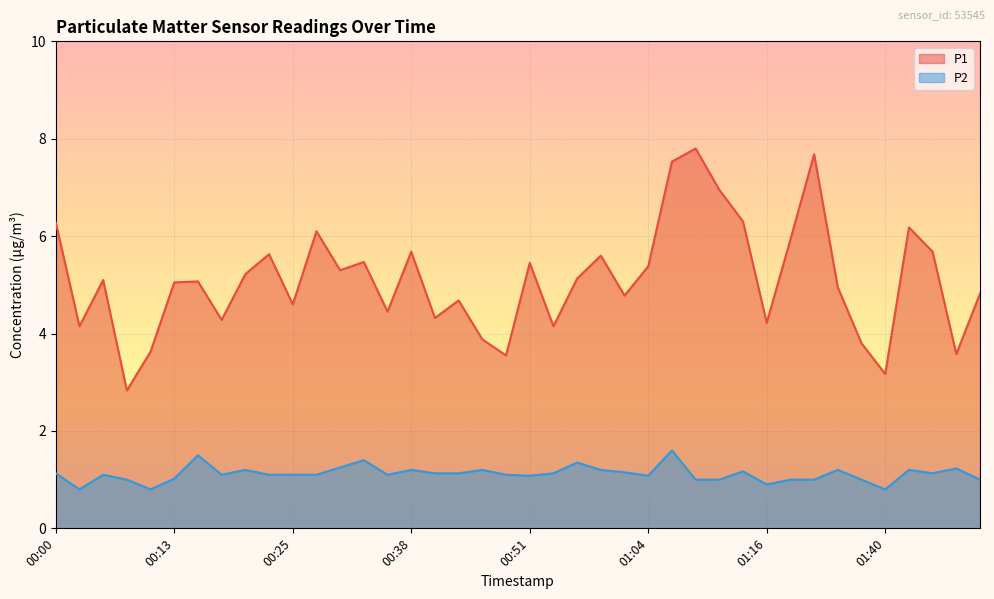

How many interior local valleys does the P2 series have?

9